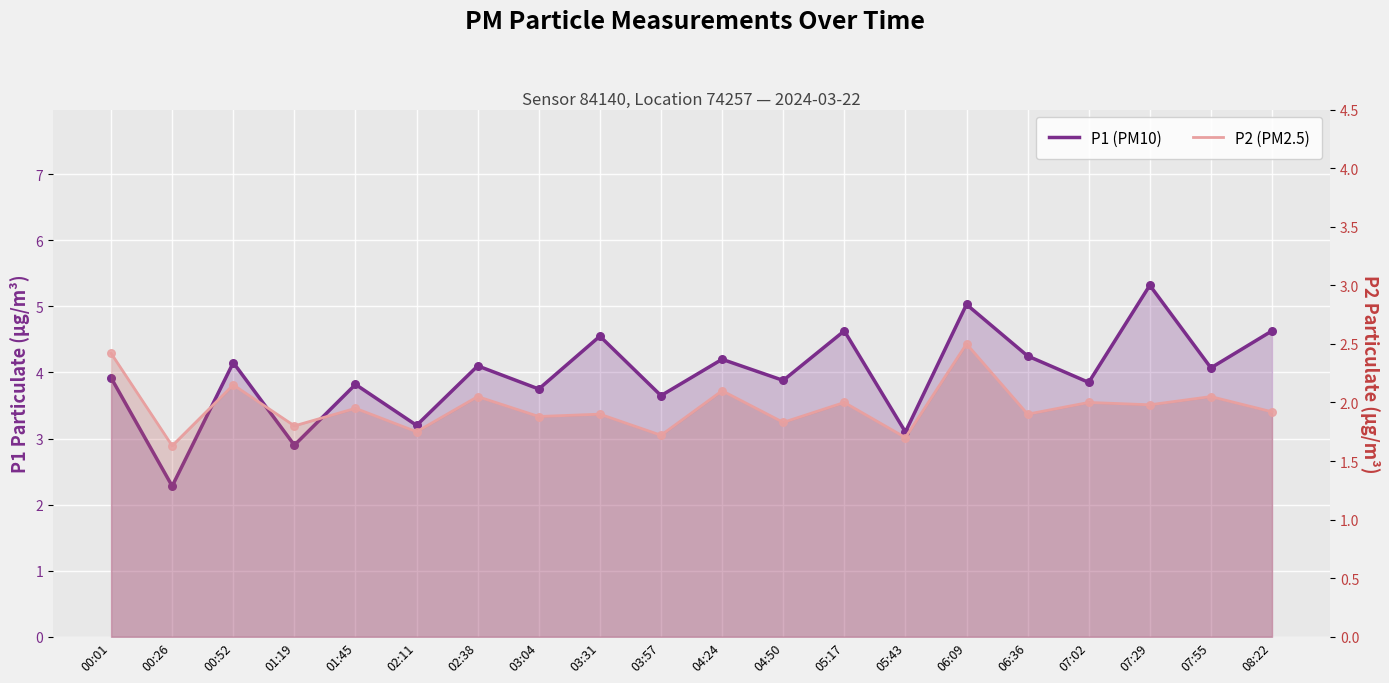

Is the value of P2 (PM2.5) at 00:01 greater than the value of P1 (PM10) at 00:26?

Yes